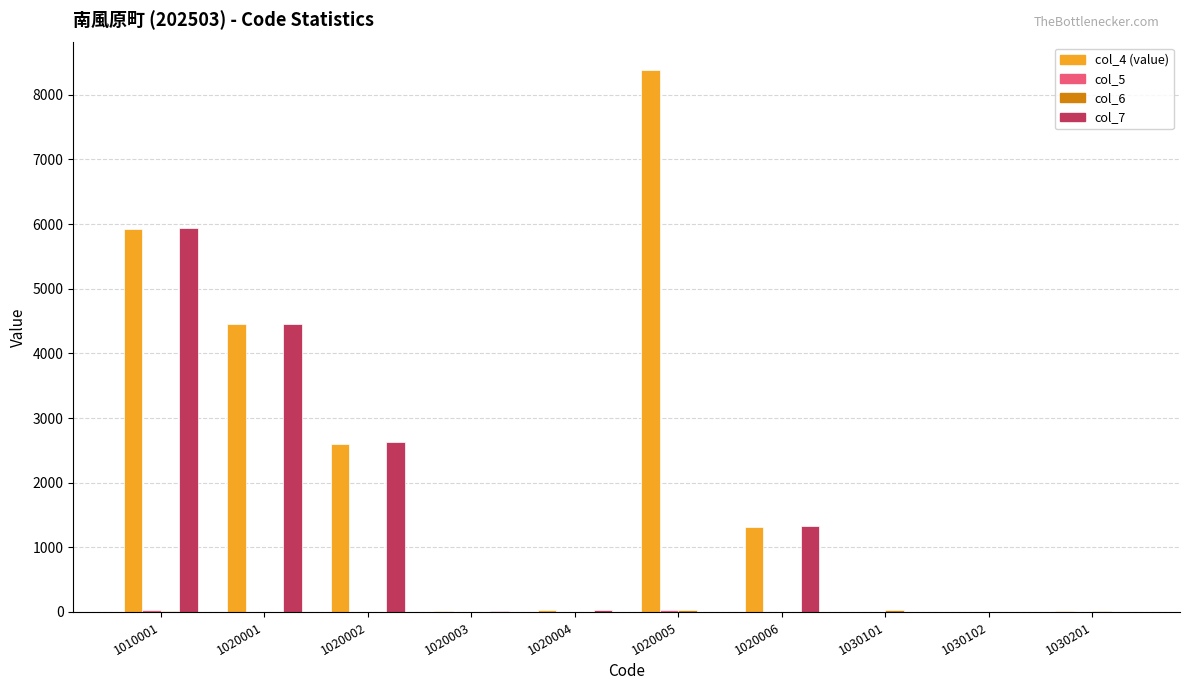

What is the average value of the col_7 series?

1437